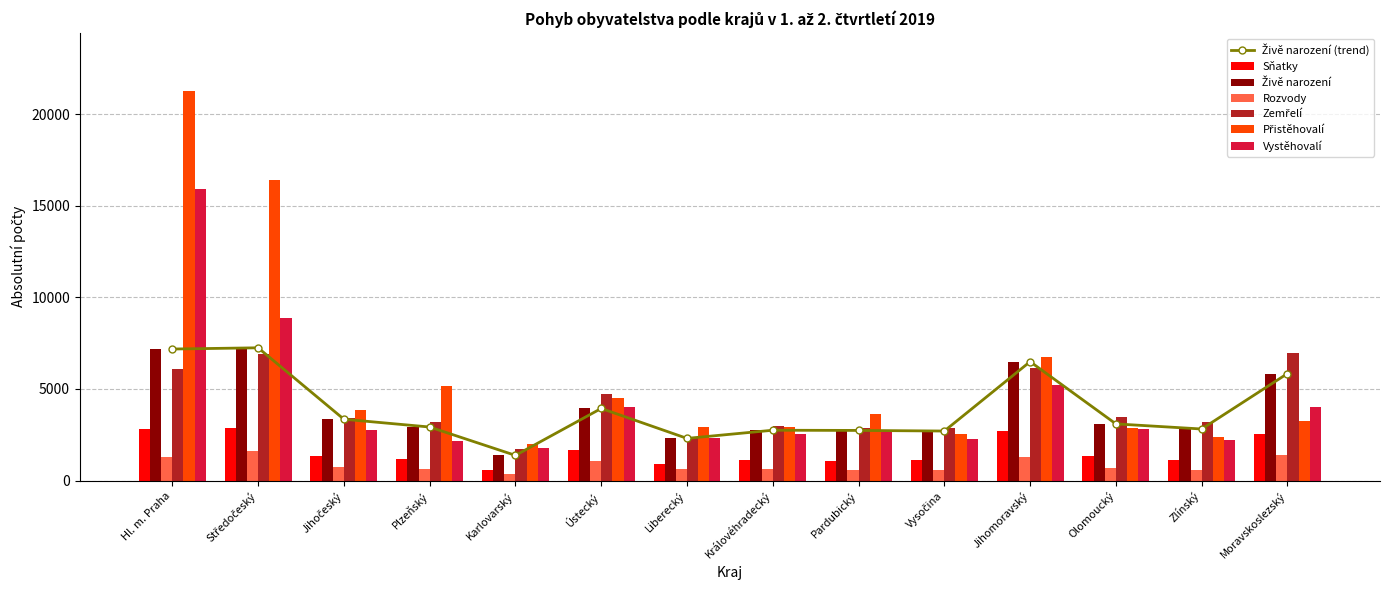

What is the maximum value for Sňatky?

2886